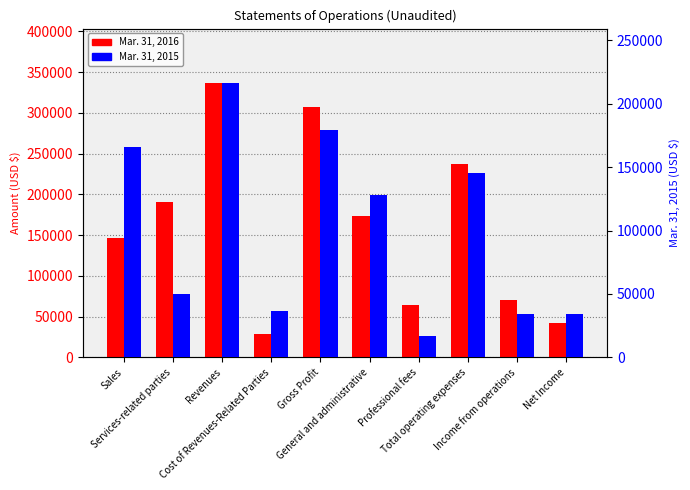

Which has a higher value, Services-related parties or Sales?

Services-related parties